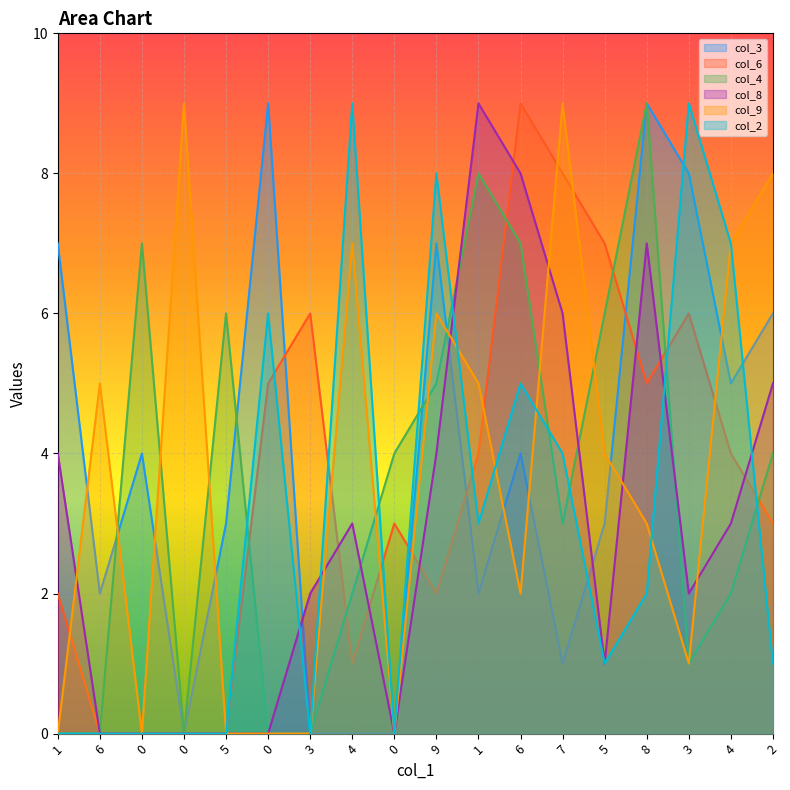

What is the difference between the col_8 values at 1 and 4?

6